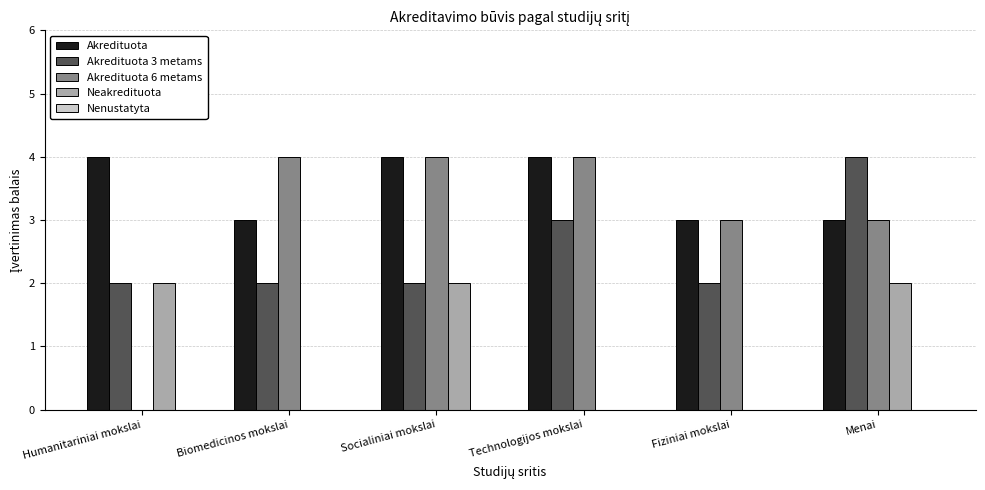

What is the highest value of the Akredituota 6 metams series?

4